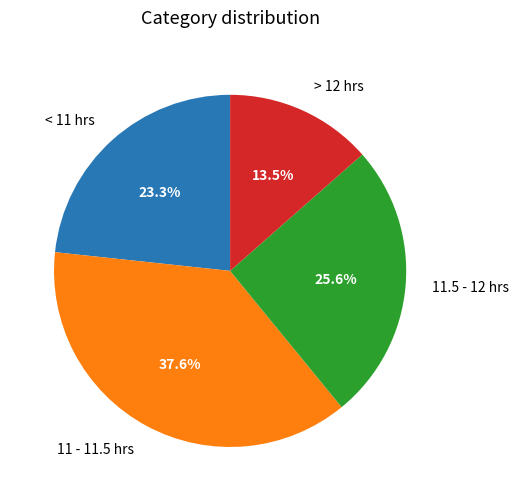

Which slice is the largest?

11 - 11.5 hrs